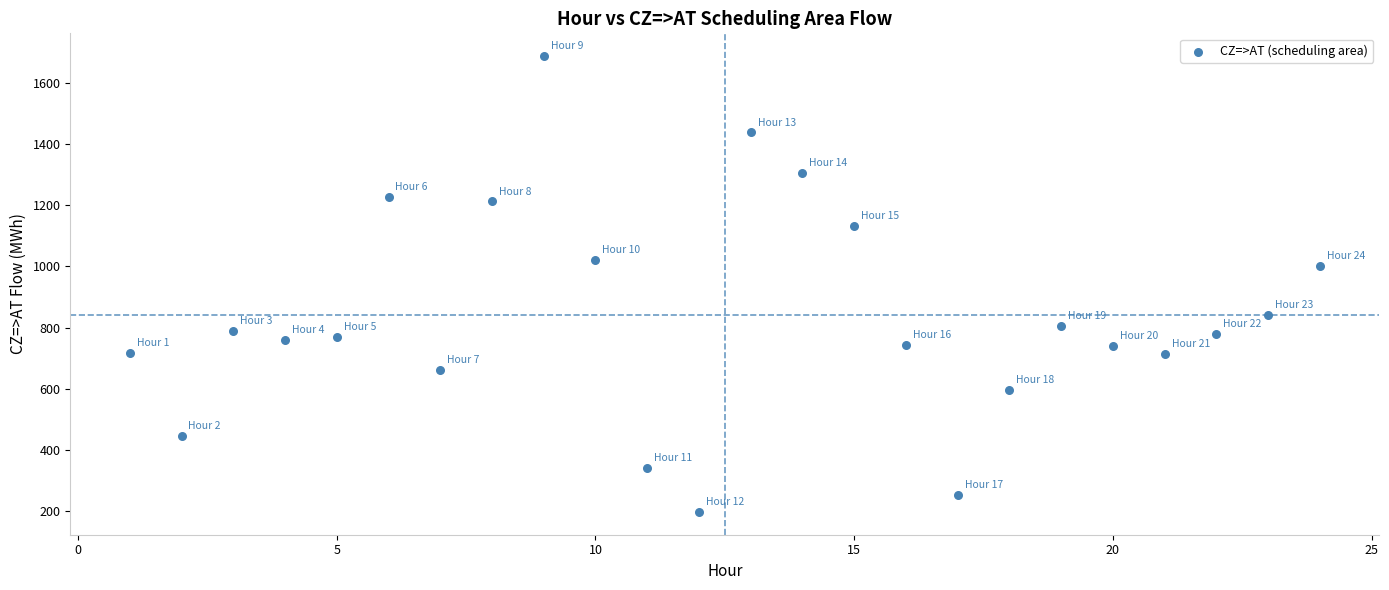

What Y value in the scatter plot is closest to 942?

1003.0